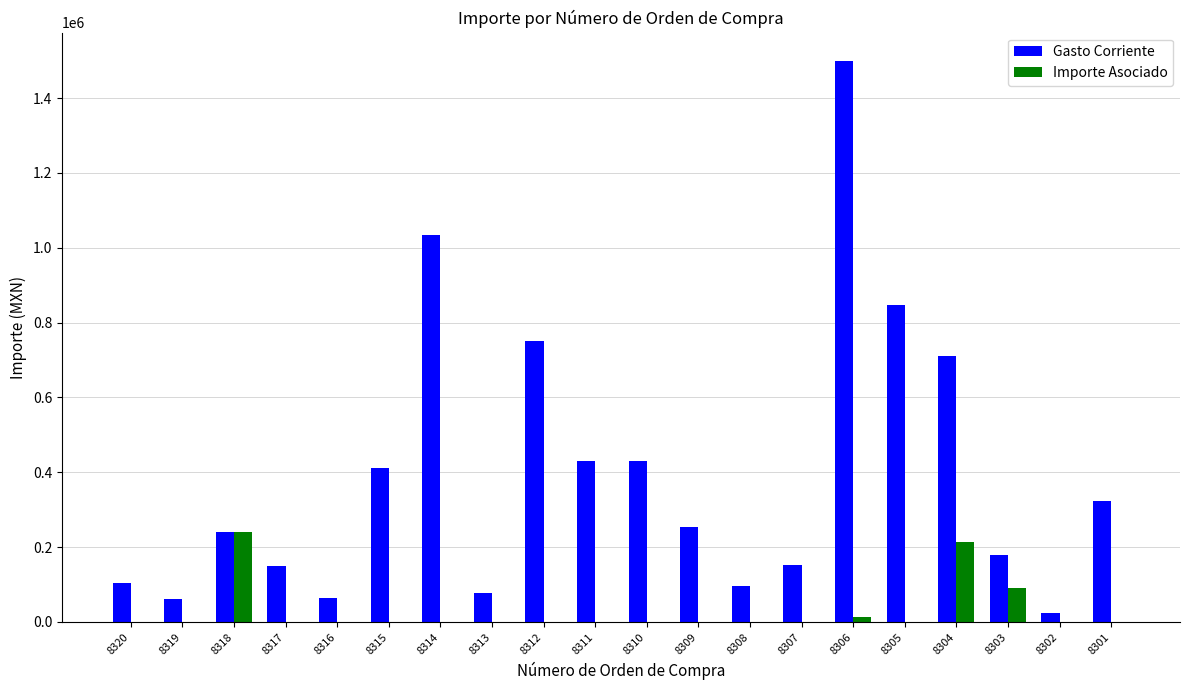

What is the sum of the Gasto Corriente values at 8318 and 8304?

951144.8